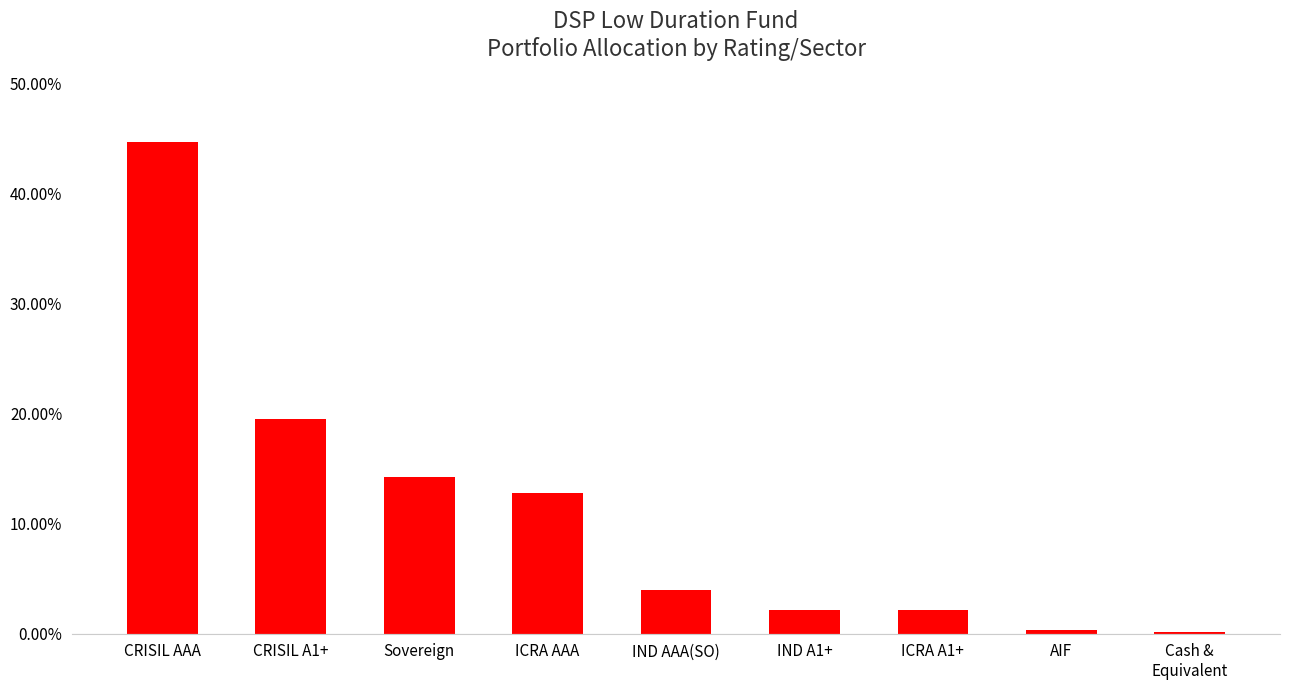

List the labels in order of value, largest first.

CRISIL AAA, CRISIL A1+, Sovereign, ICRA AAA, IND AAA(SO), IND A1+, ICRA A1+, AIF, Cash &
Equivalent